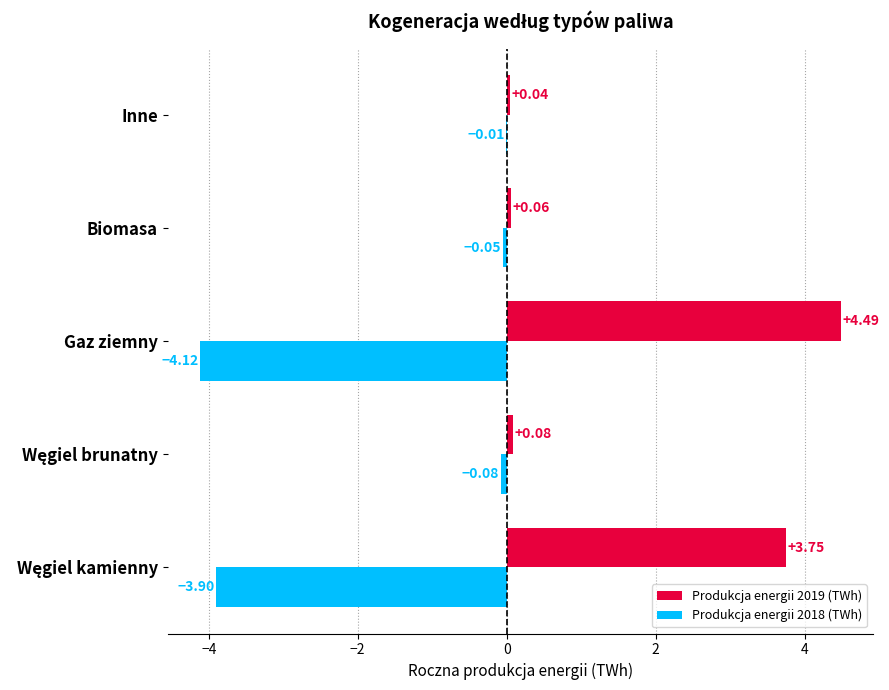

At which category is the sum across all series the highest?

Gaz ziemny